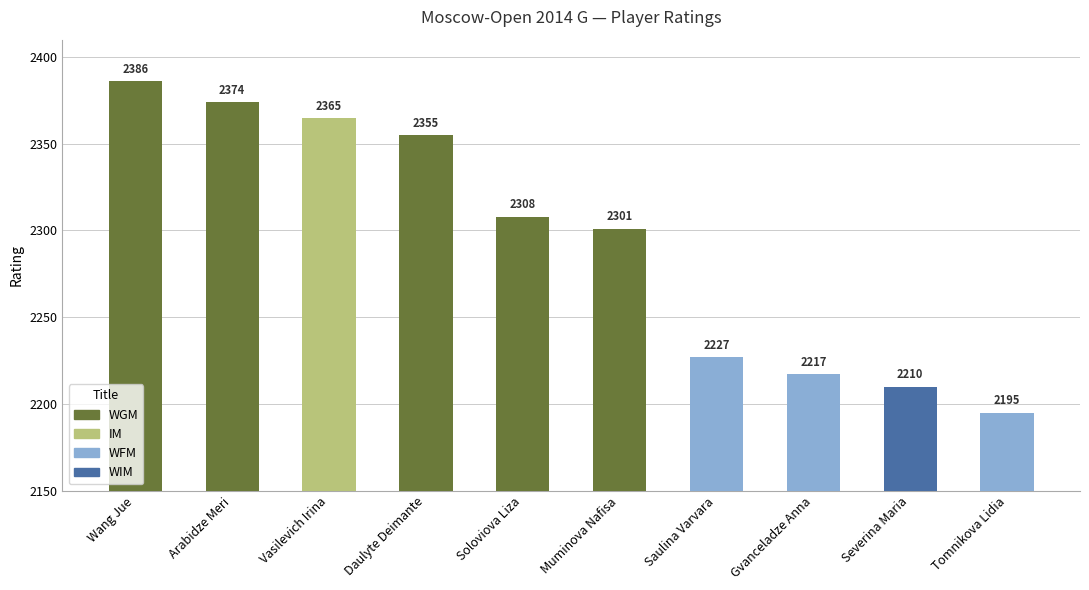

Is it true that the value at Soloviova Liza is 3284?

False